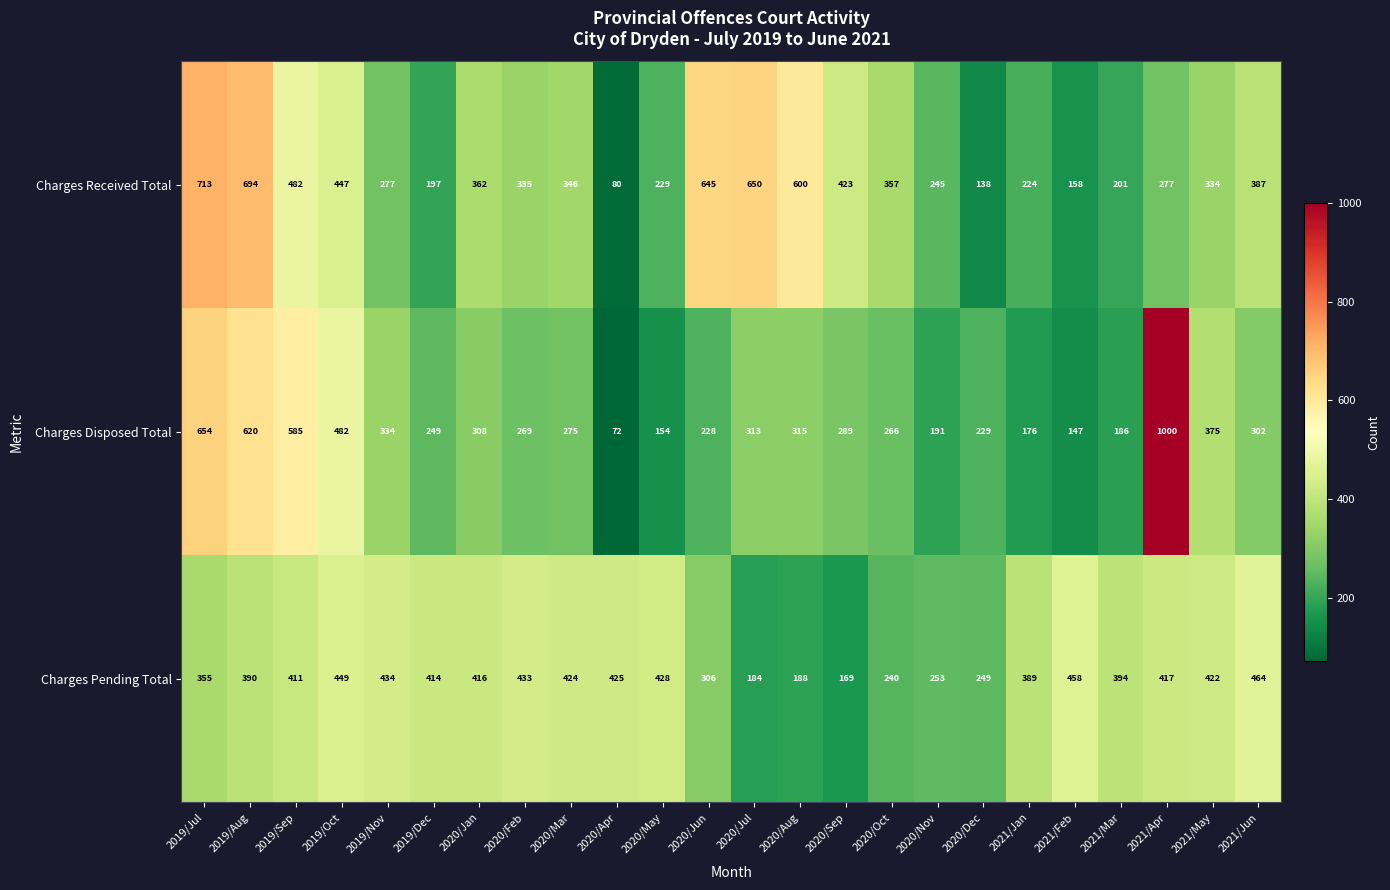

True or false: Charges Disposed Total has a value of 76 at 2021/Mar.

False